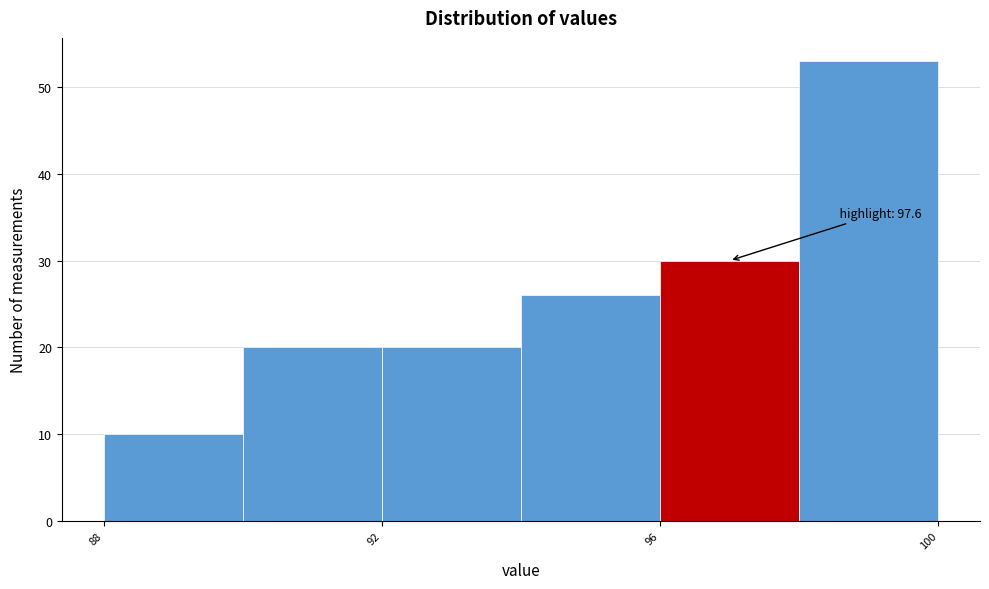

Which range on the x-axis has the tallest bar?

98 to 100